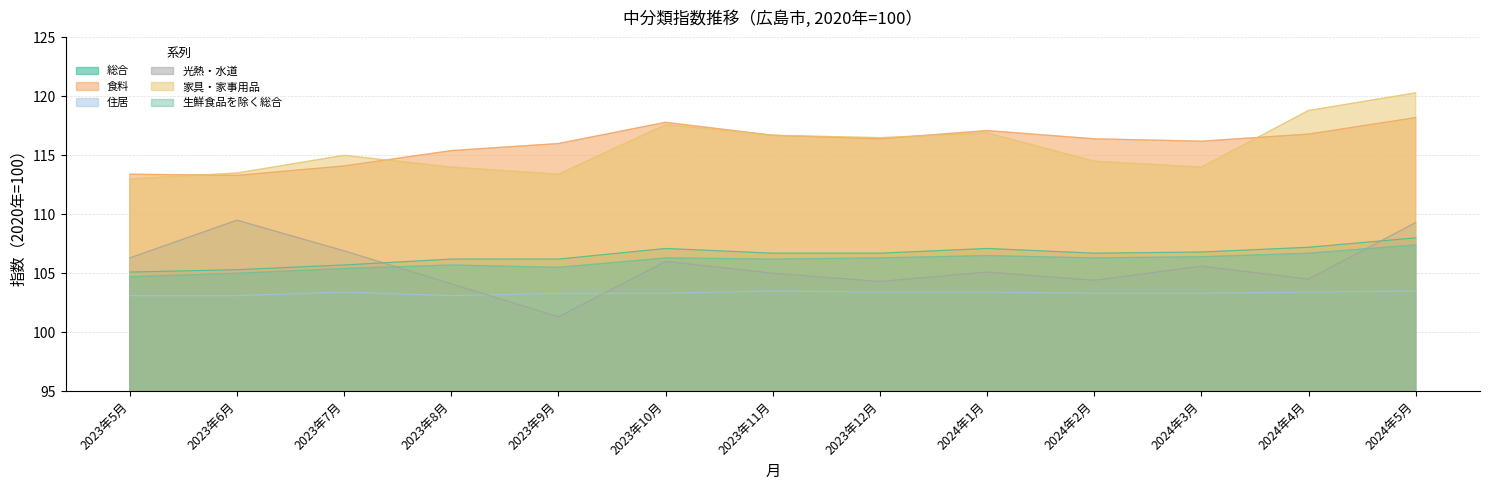

Which has a higher value, 2023年10月 or 2024年3月?

2023年10月